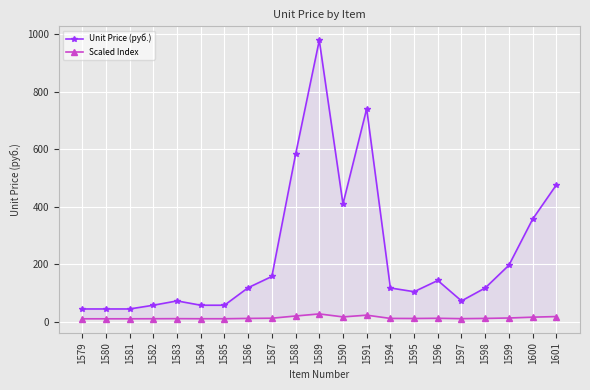

List the series in order of their peak value, lowest first.

Scaled Index, Unit Price (руб.)